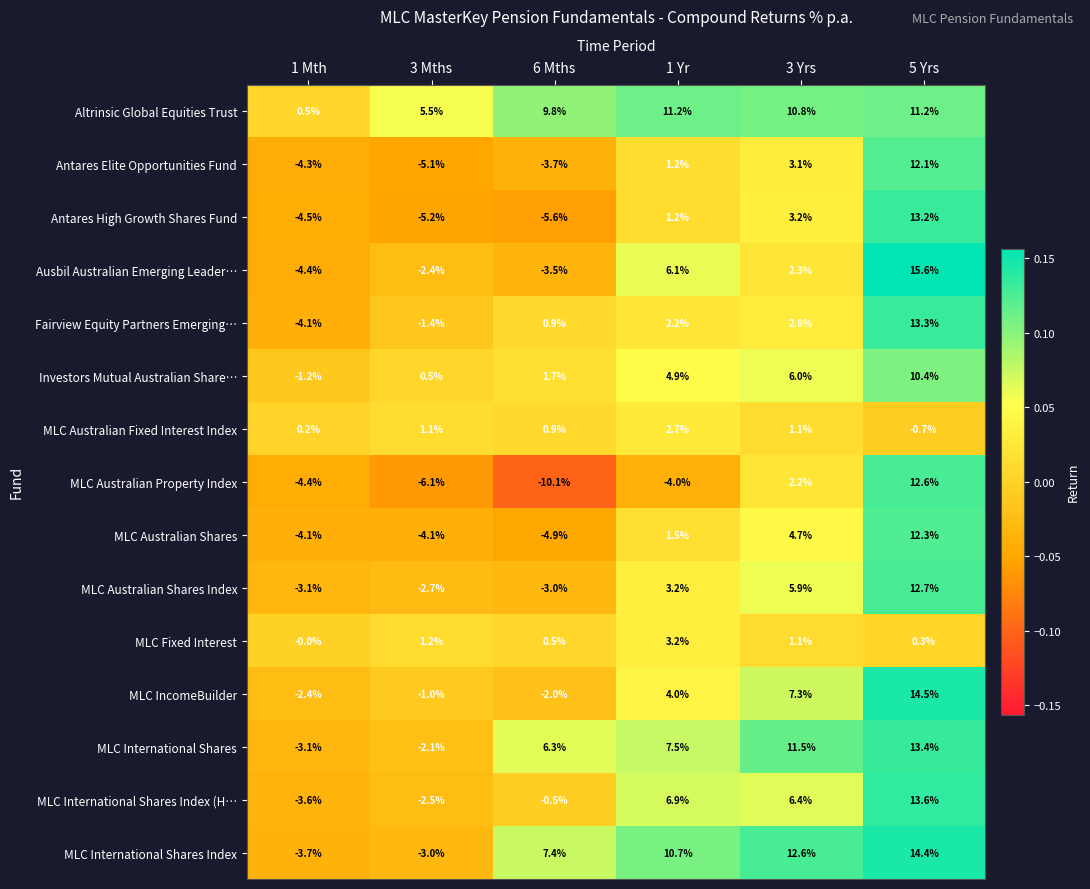

Rank the series by their maximum value, from lowest to highest.

MLC Australian Fixed Interest Index, MLC Fixed Interest, Investors Mutual Australian Share…, Altrinsic Global Equities Trust, Antares Elite Opportunities Fund, MLC Australian Shares, MLC Australian Property Index, MLC Australian Shares Index, Antares High Growth Shares Fund, Fairview Equity Partners Emerging…, MLC International Shares, MLC International Shares Index (H…, MLC International Shares Index, MLC IncomeBuilder, Ausbil Australian Emerging Leader…